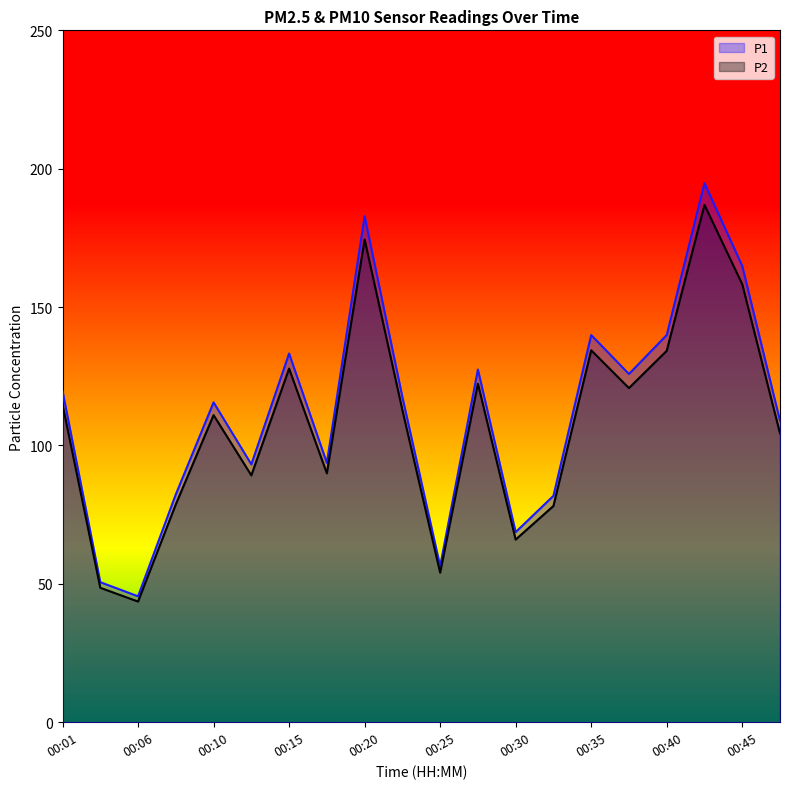

Where does the P2 series first go above 112?

00:01